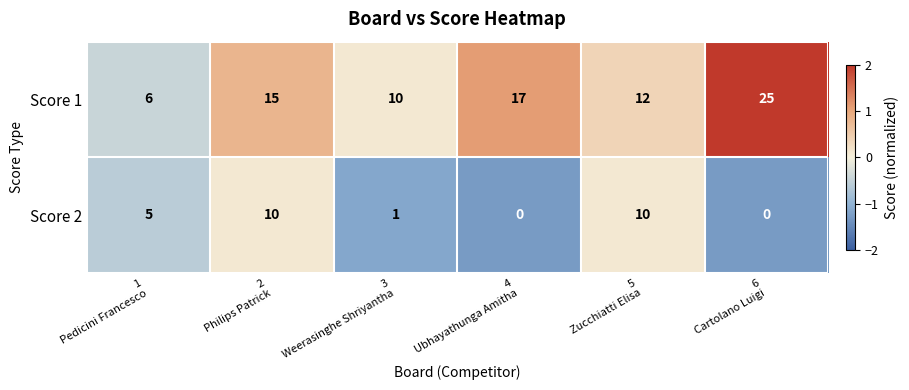

How many Score 1 values are between 10 and 17?

4